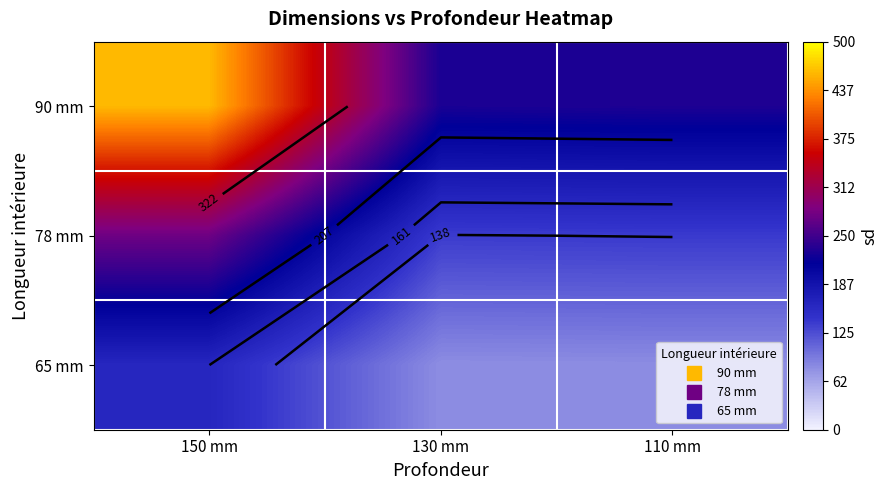

What is the spread (max minus min) of values at 150 mm?

299.0